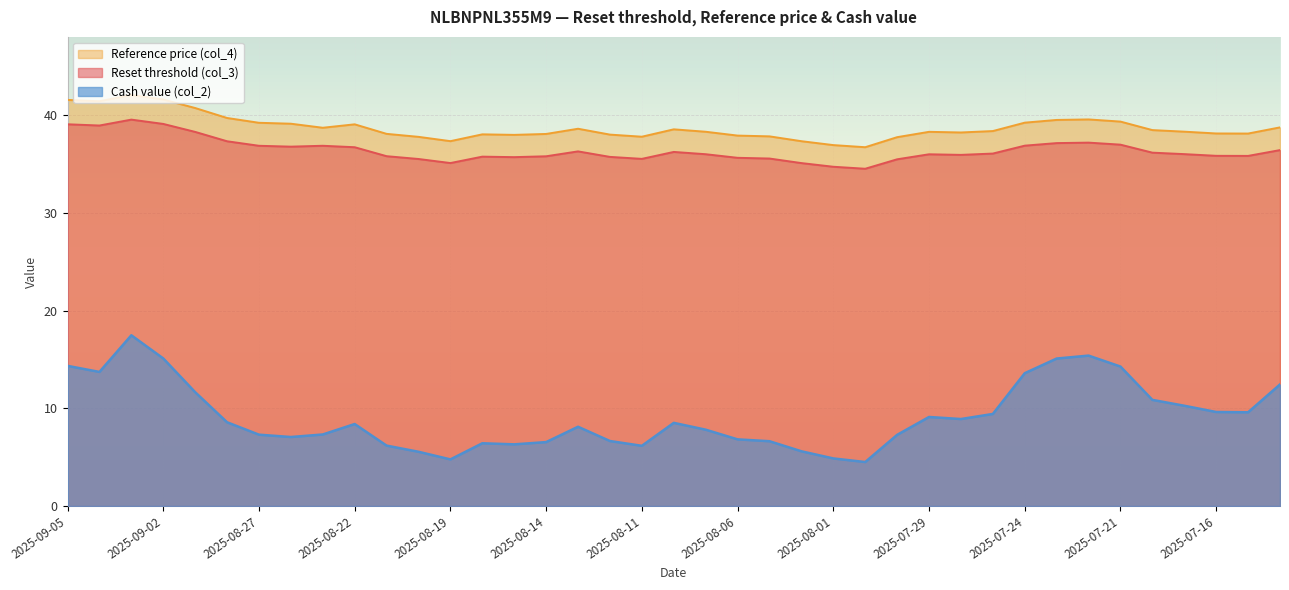

At which category does Cash value (col_2) reach its first local valley?

2025-09-04